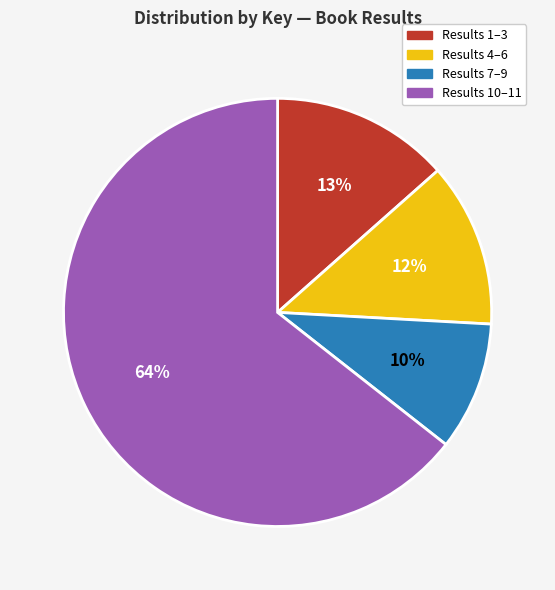

Is there a majority slice in this chart?

Yes